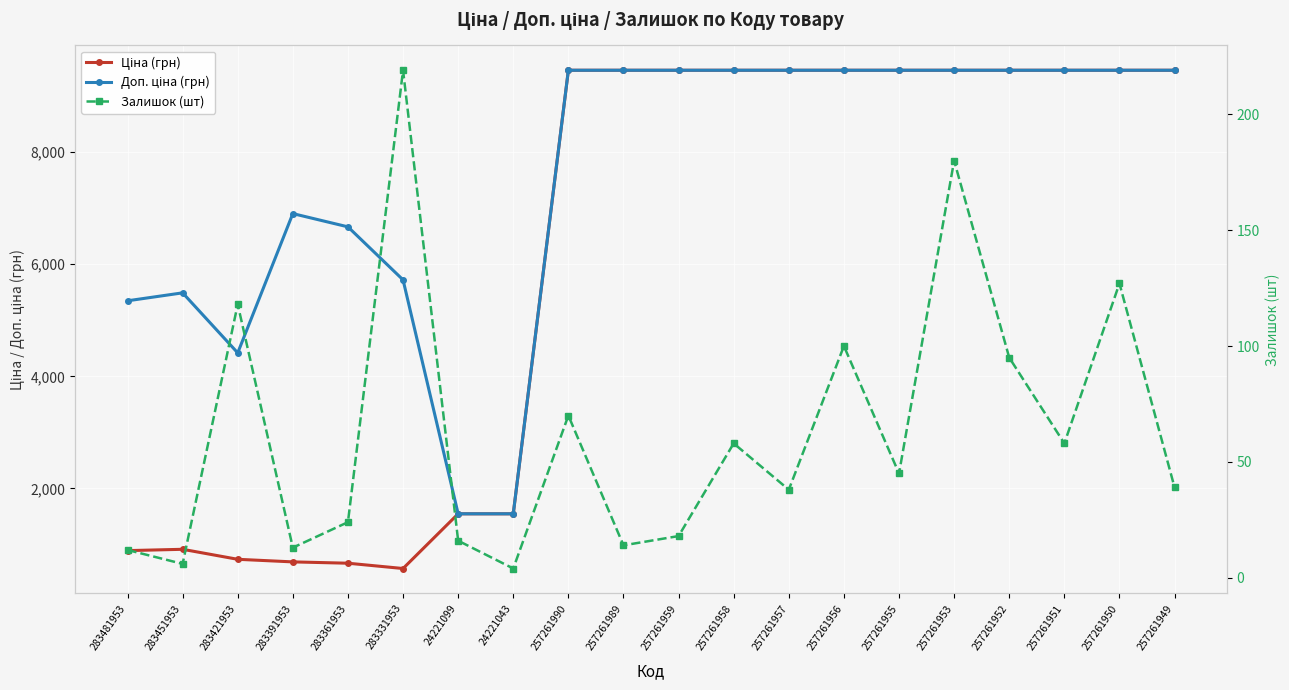

What is the average value of the Ціна (грн) series?

6053.7